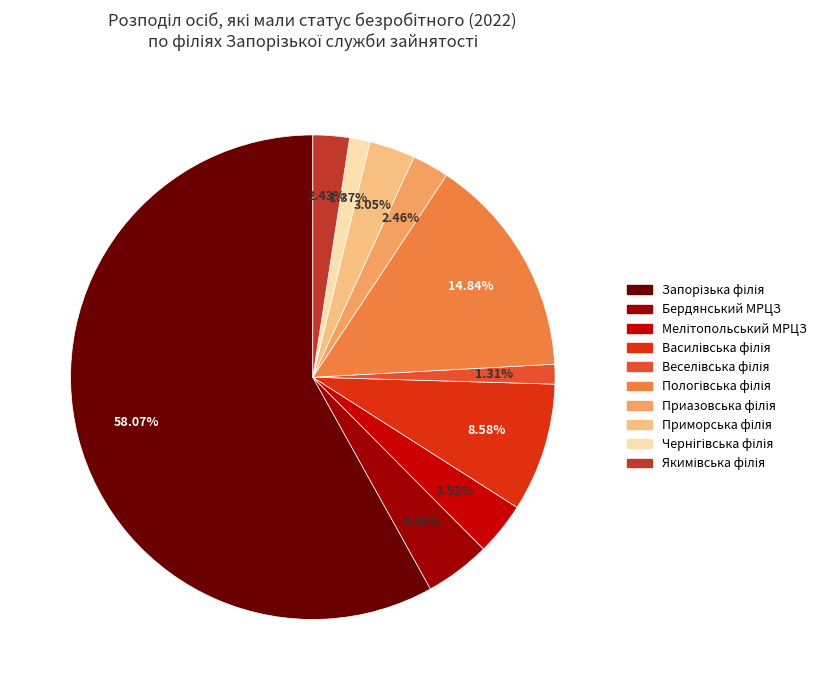

Is there a majority slice in this chart?

Yes